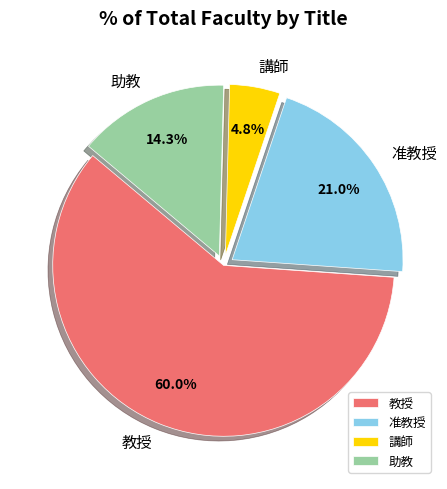

Do 教授 and 講師 together represent more than half of the pie?

Yes